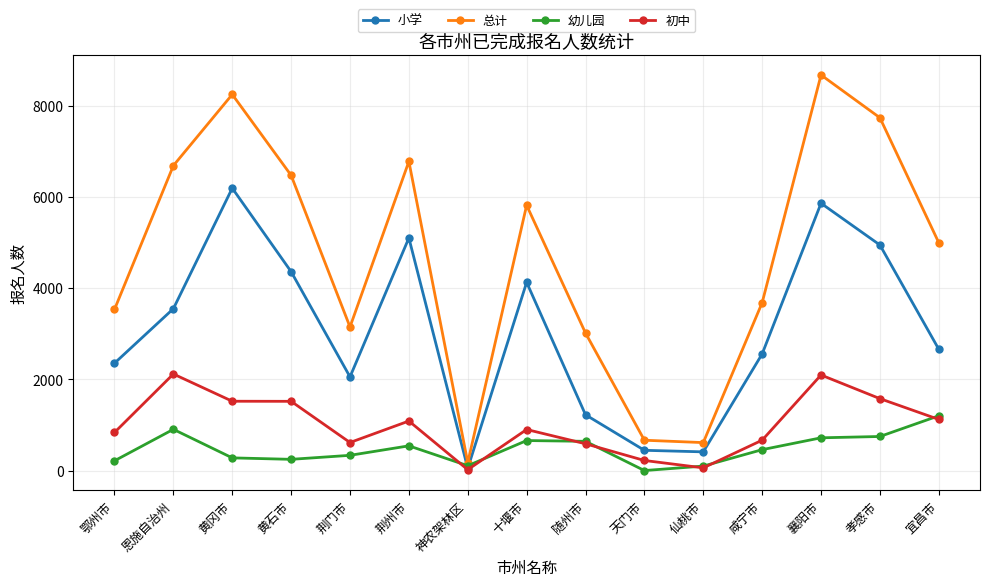

What is the maximum value shown in the chart?

8674